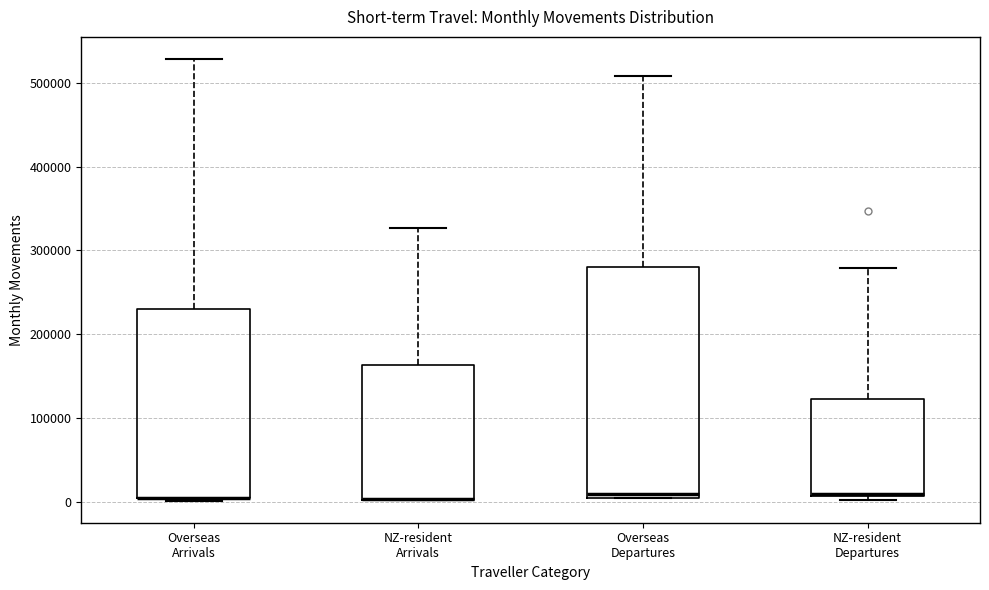

Reading left to right, transcribe this box plot: for each box, give where its median line is, the range the box spans, and where its two whiskers end, as read against the y-axis. The values are not printed on the chart, so give them approximately, as read against the axis.

Overseas Arrivals: median 10000 (drawn on the box's lower edge), box 0 to 230000, whiskers 0 to 530000
NZ-resident Arrivals: median 0 (drawn on the box's lower edge), box 0 to 160000, whiskers 0 to 330000
Overseas Departures: median 10000 (just above the box's lower edge), box 10000 to 280000, whiskers 0 to 510000
NZ-resident Departures: median 10000 (drawn on the box's lower edge), box 10000 to 120000, whiskers 0 to 280000